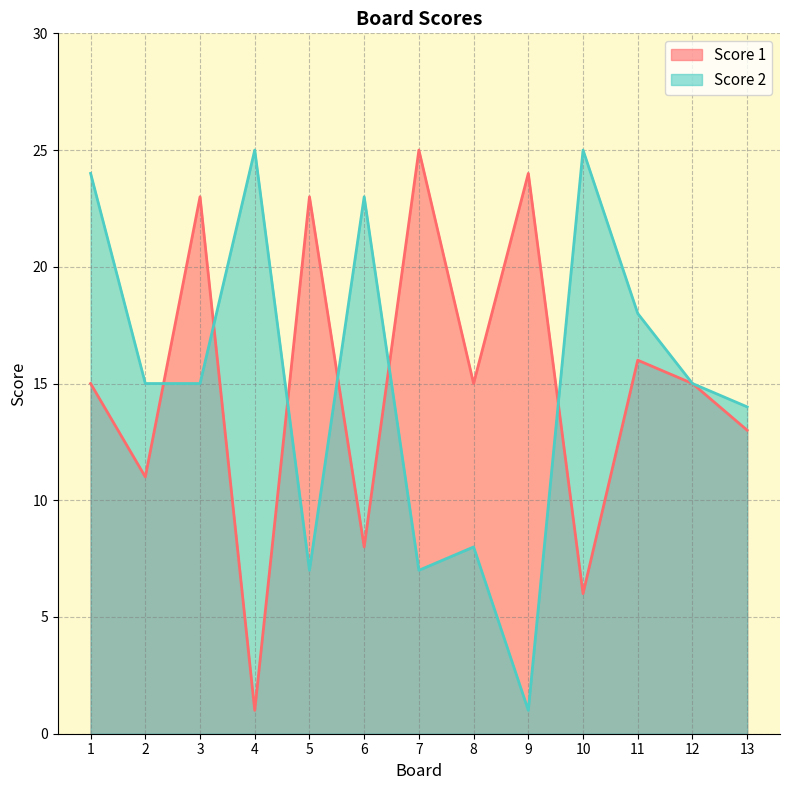

How many intersections are there between Score 1 and Score 2?

6